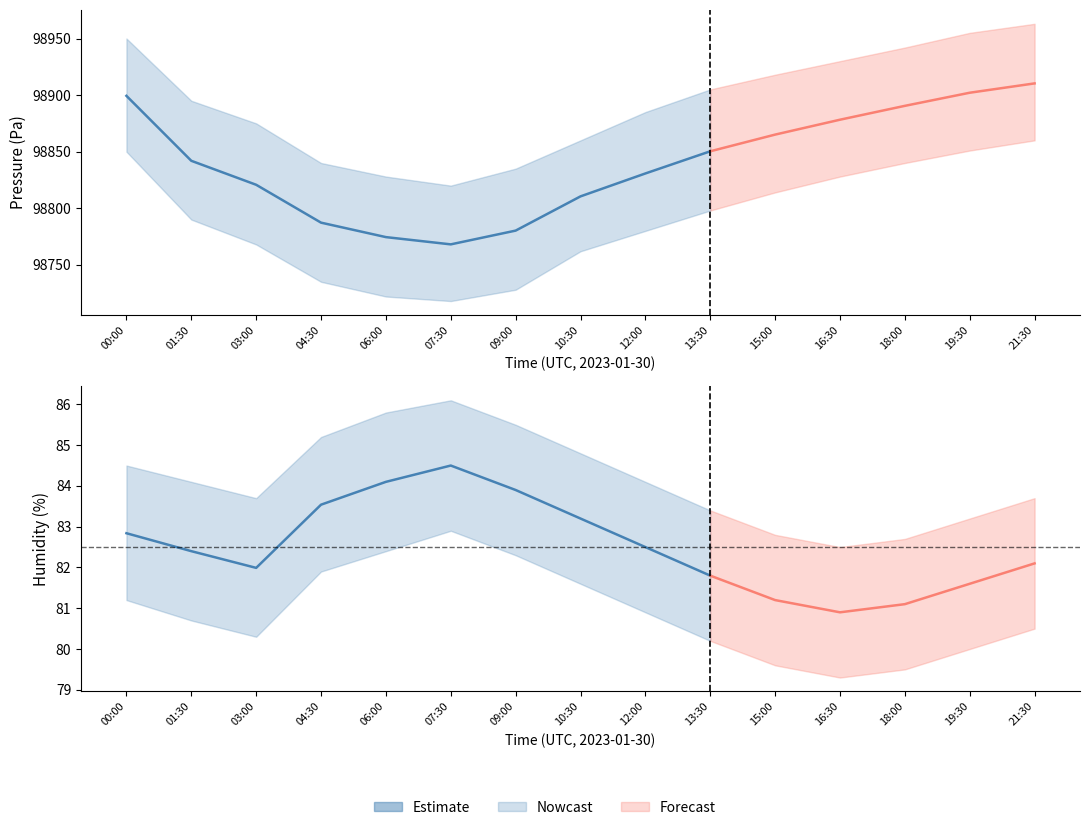

Which series has the largest total across all categories?

pressure_upper